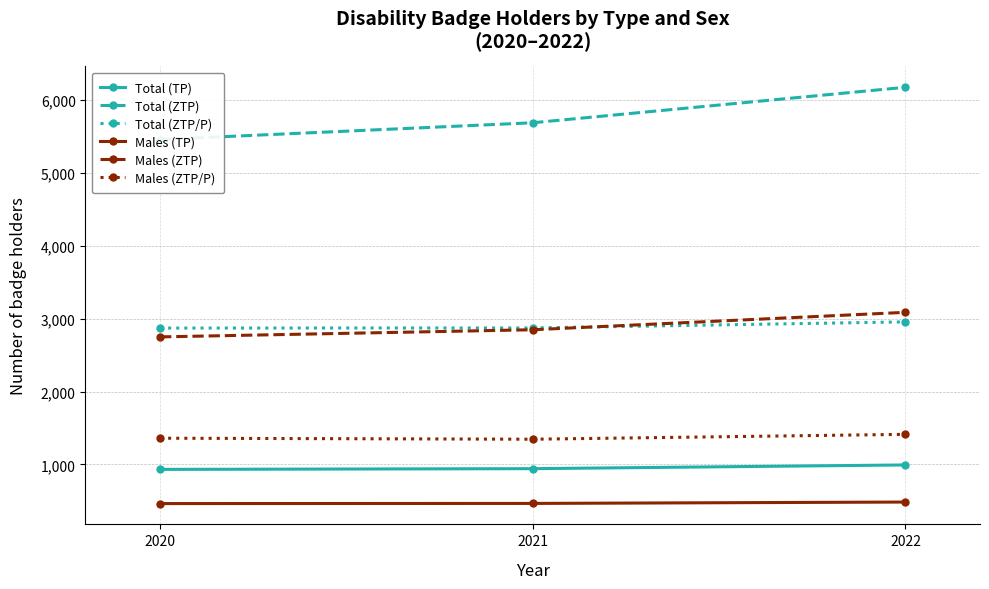

How many Males (ZTP) values are between 2750 and 3087?

3